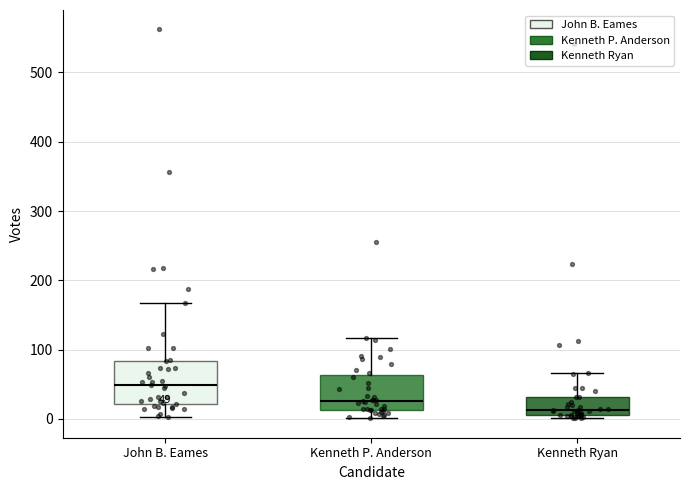

Which box is the tallest, from its lower edge to its upper edge?

John B. Eames